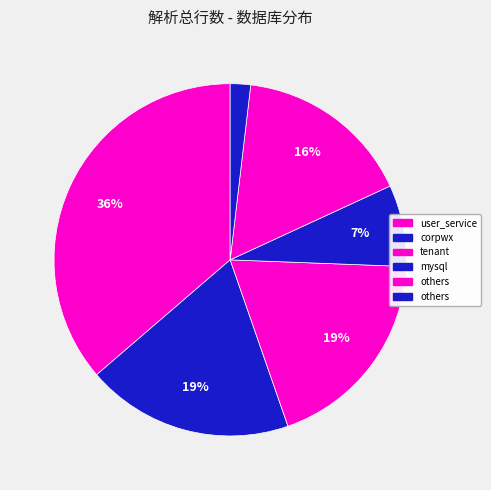

Count the number of slices in the pie.

6